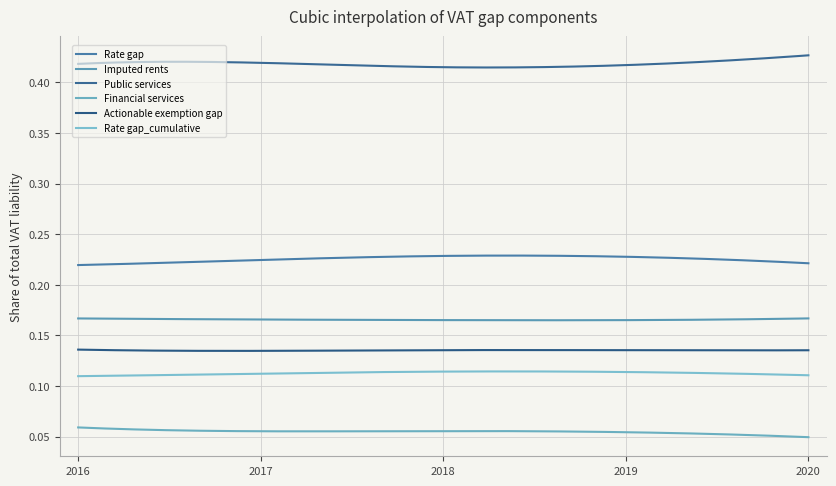

At which category is the sum across all series the highest?

2018